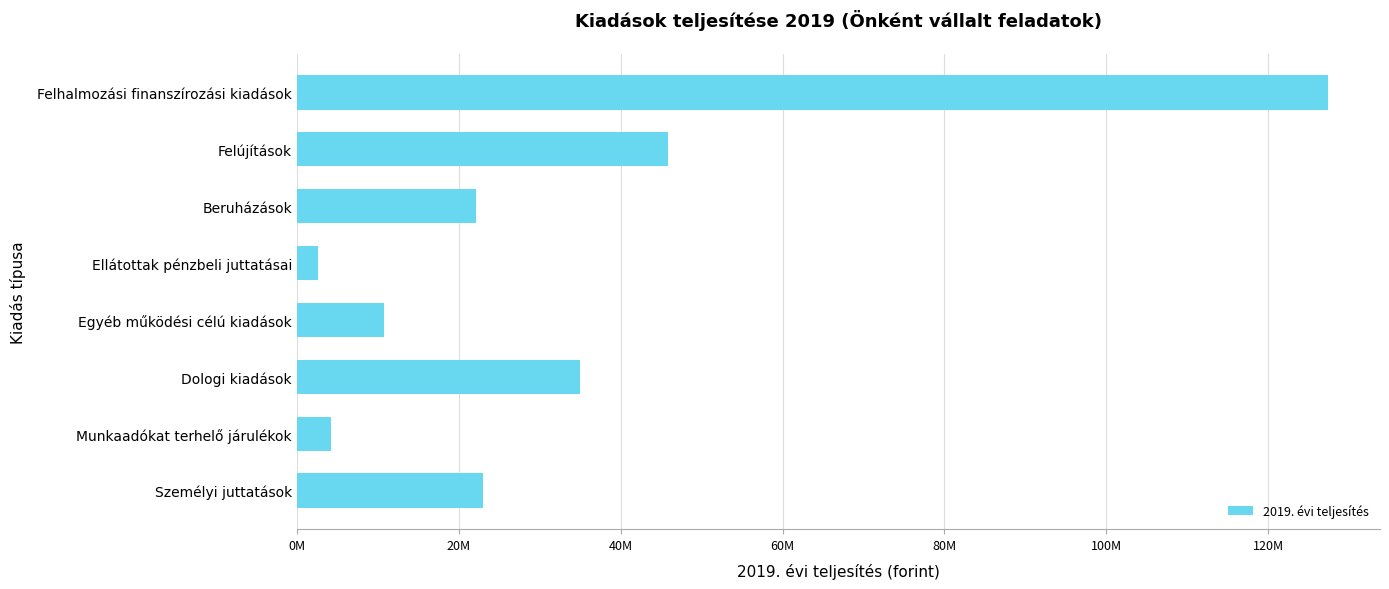

Which label corresponds to the smallest value in the chart?

Ellátottak pénzbeli juttatásai